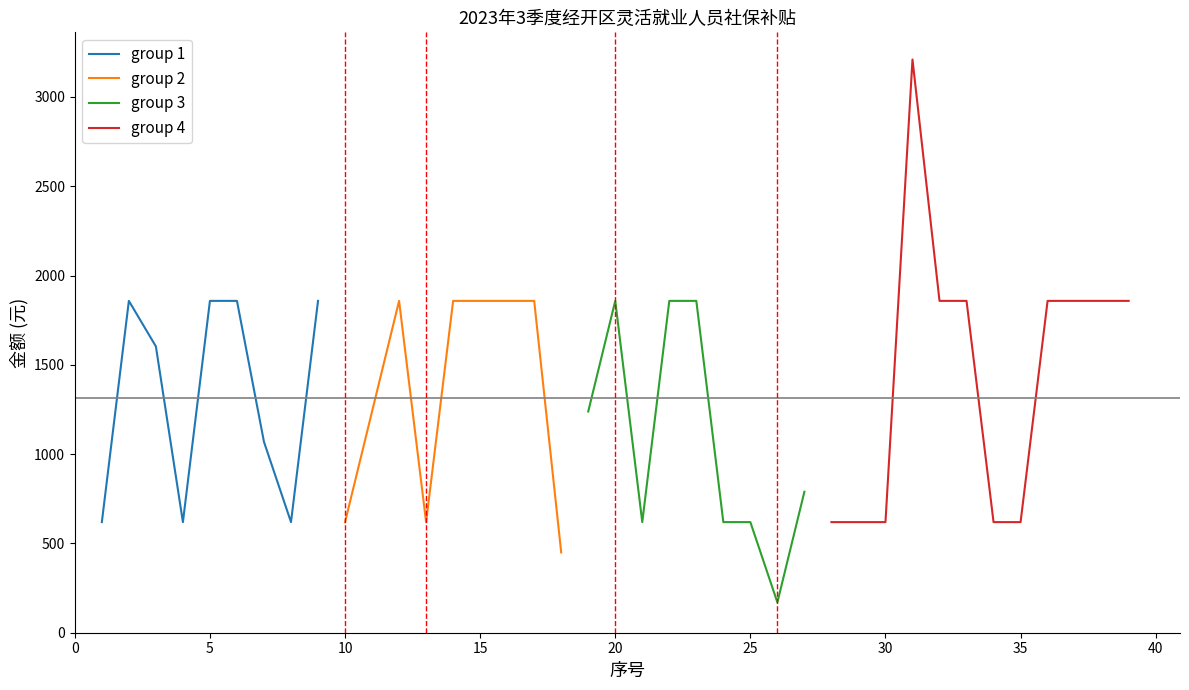

What is the value of the 26th point from the left?

170.0